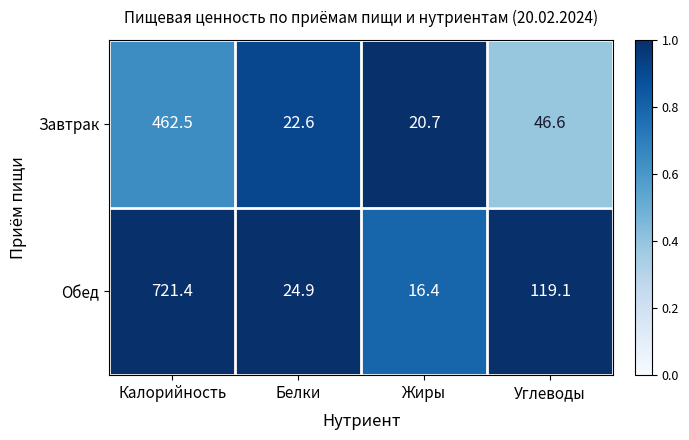

Which series has the largest total across all categories?

Обед